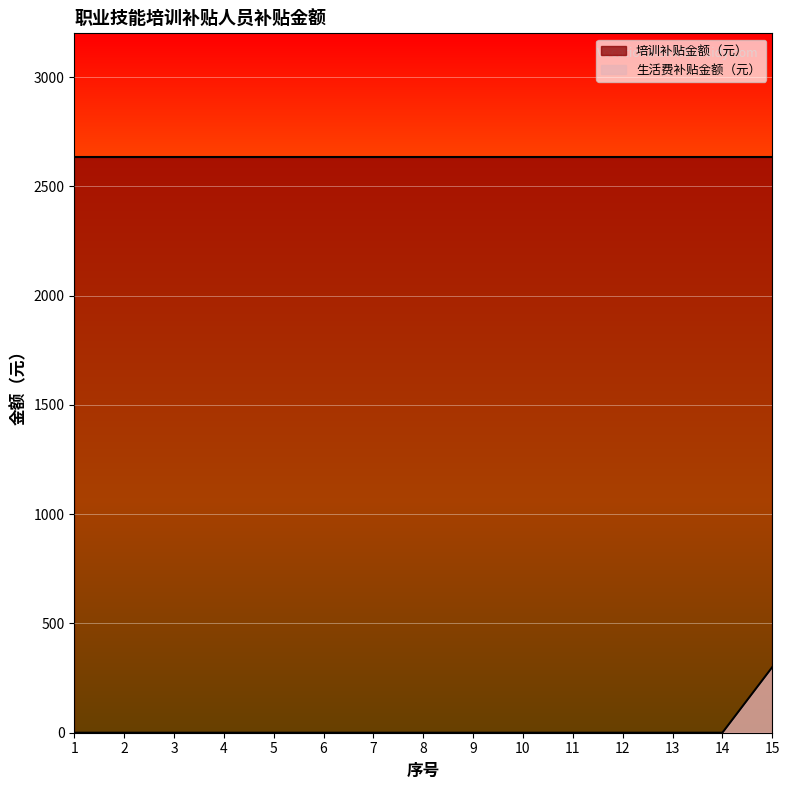

What is the greatest value displayed?

2635